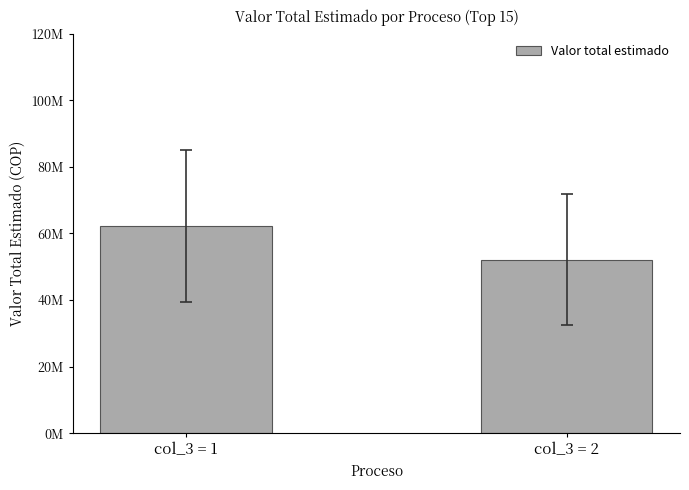

What is the smallest value displayed?

52135000.0